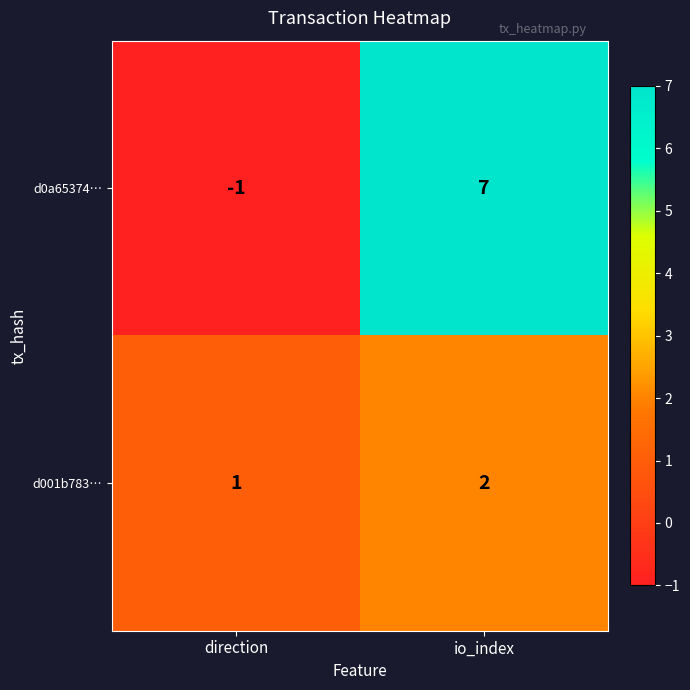

At which category is the sum across all series the highest?

io_index